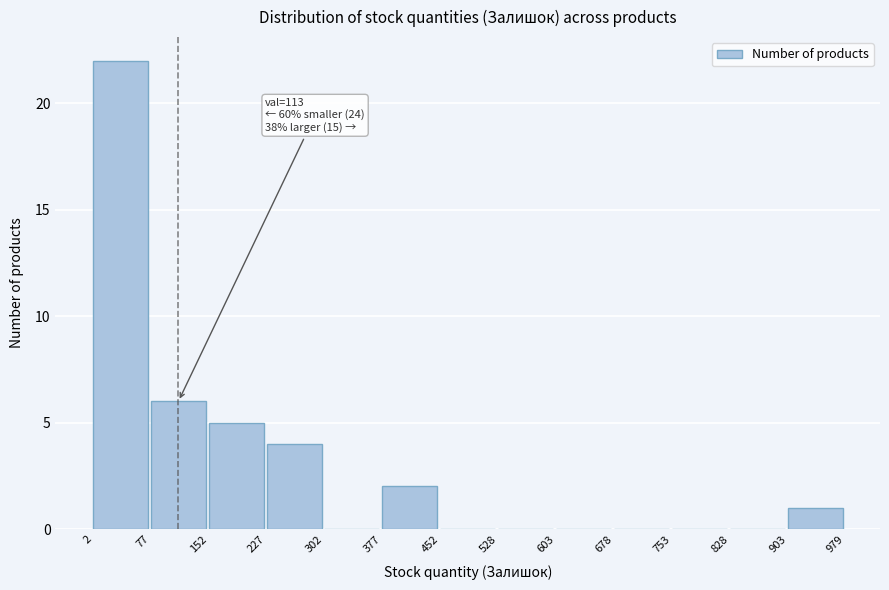

Over which range of the x-axis is the bar tallest?

2 to 77